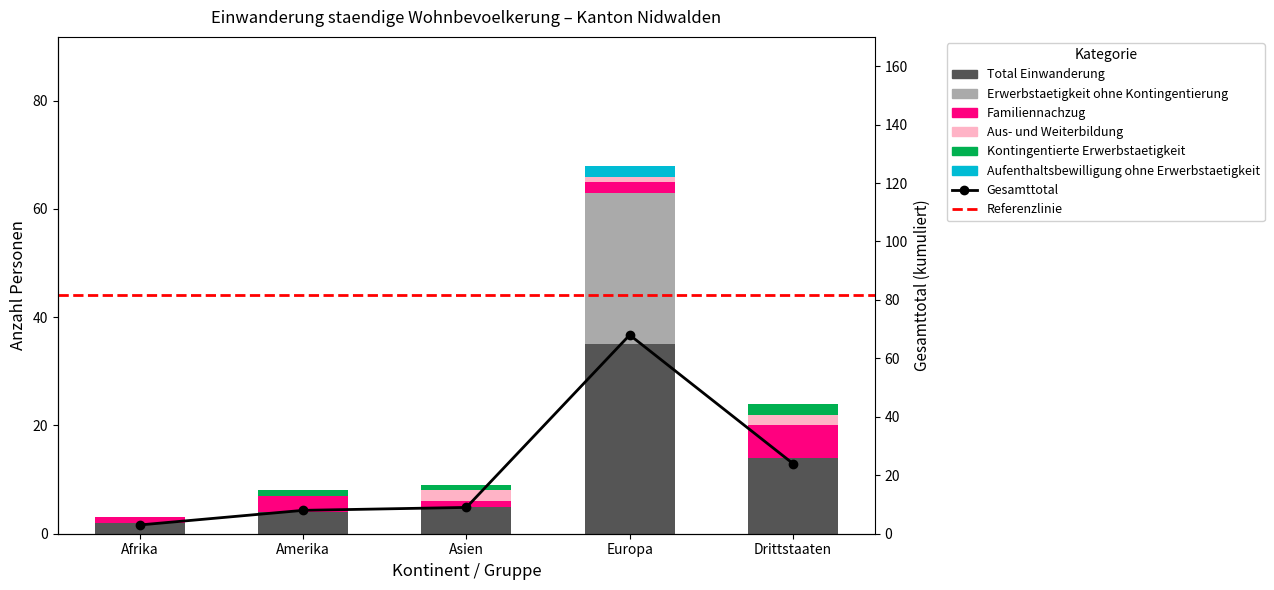

Reading right to left, list all the values displayed in this chart.

Total Einwanderung: Drittstaaten=14	Europa=35	Asien=5	Amerika=4	Afrika=2
Erwerbstaetigkeit ohne Kontingentierung: Drittstaaten=0	Europa=28	Asien=0	Amerika=0	Afrika=0
Familiennachzug: Drittstaaten=6	Europa=2	Asien=1	Amerika=3	Afrika=1
Aus- und Weiterbildung: Drittstaaten=2	Europa=1	Asien=2	Amerika=0	Afrika=0
Kontingentierte Erwerbstaetigkeit: Drittstaaten=2	Europa=0	Asien=1	Amerika=1	Afrika=0
Aufenthaltsbewilligung ohne Erwerbstaetigkeit: Drittstaaten=0	Europa=2	Asien=0	Amerika=0	Afrika=0